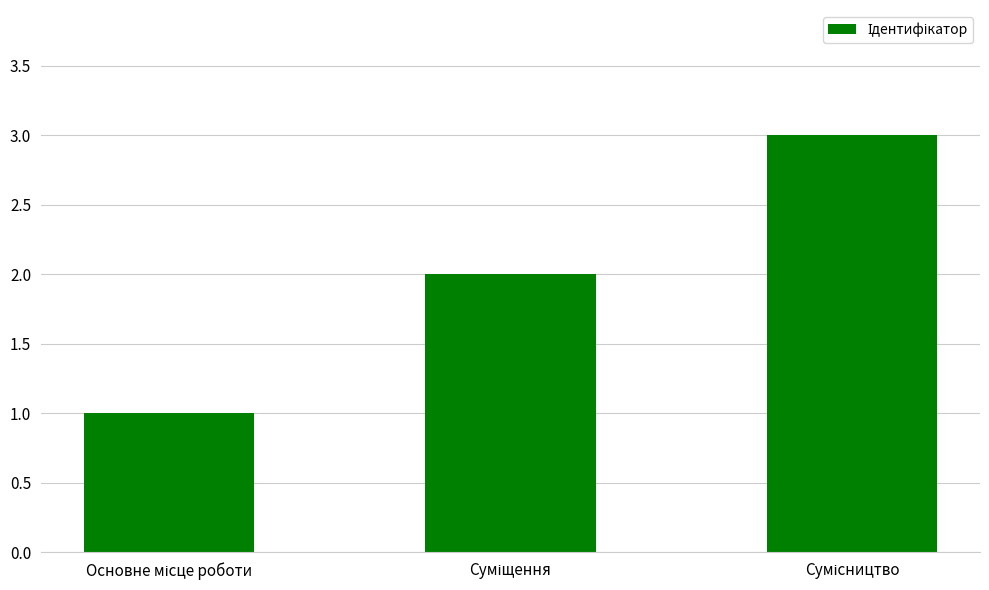

What is the sum of all values?

6